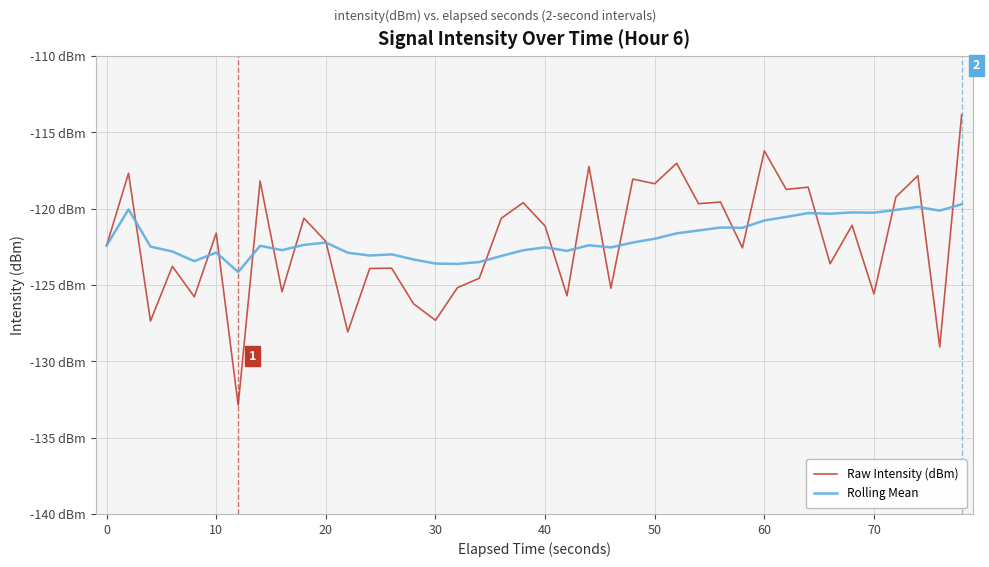

What are all the series names shown in the legend?

Raw Intensity (dBm), Rolling Mean